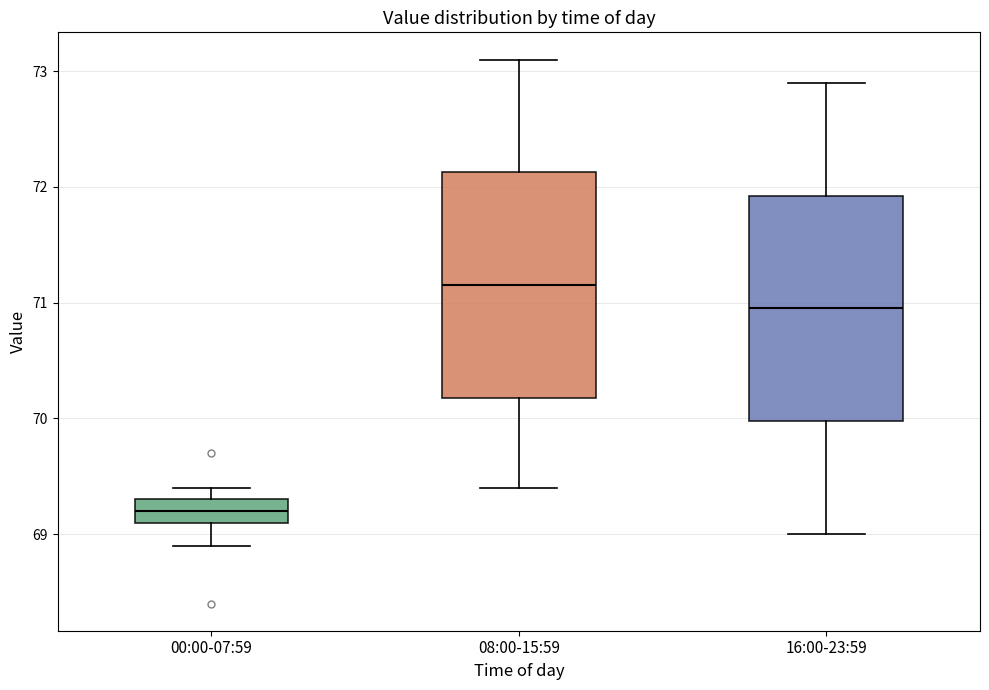

Reading left to right, transcribe this box plot: for each box, give where its median line is, the range the box spans, and where its two whiskers end, as read against the y-axis. The values are not printed on the chart, so give them approximately, as read against the axis.

00:00-07:59: median 69.2, box 69.1 to 69.3, whiskers 68.9 to 69.4
08:00-15:59: median 71.2, box 70.2 to 72.1, whiskers 69.4 to 73.1
16:00-23:59: median 71.0, box 70.0 to 71.9, whiskers 69.0 to 72.9